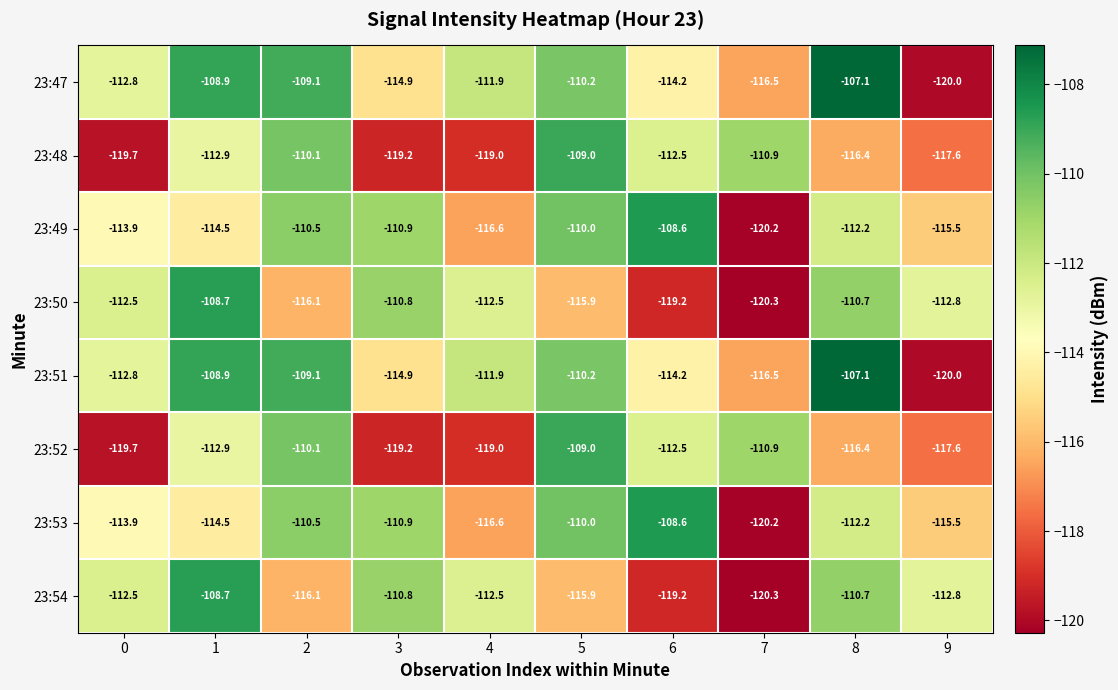

What value does the 23:47 series have at 2?

-109.1